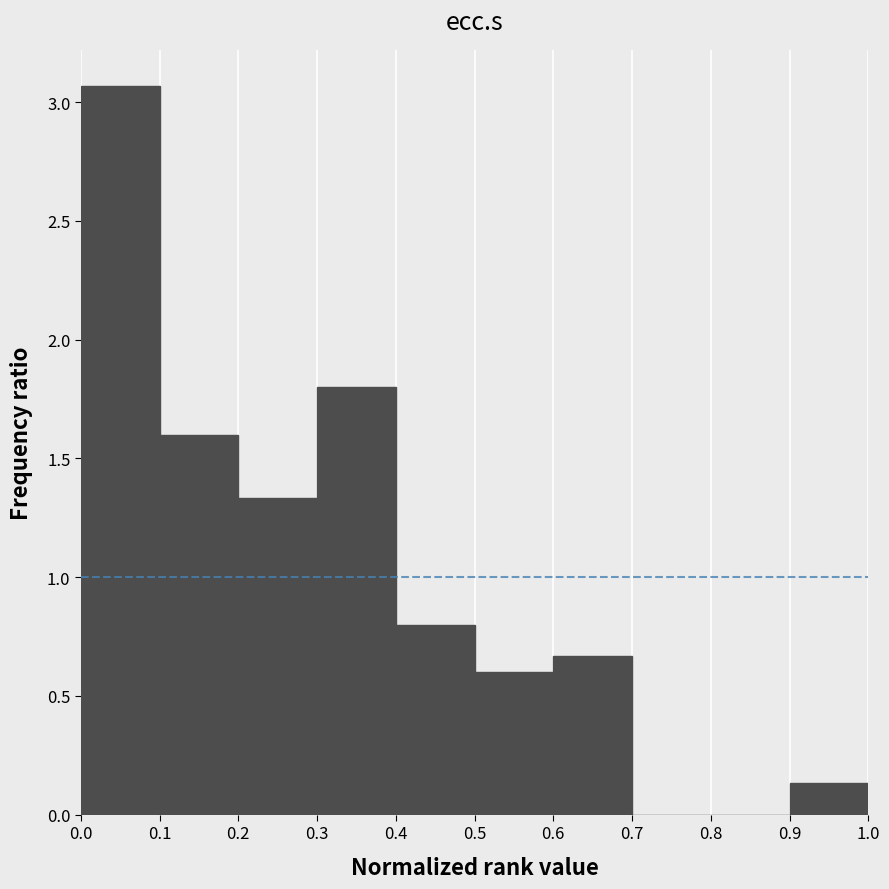

Reading left to right, list every bar in this chart as the range it spans on the x-axis followed by its height. The values are not printed on the chart, so give them approximately, as read against the axis.

0.0 to 0.1: 3.05
0.1 to 0.2: 1.60
0.2 to 0.3: 1.35
0.3 to 0.4: 1.80
0.4 to 0.5: 0.80
0.5 to 0.6: 0.60
0.6 to 0.7: 0.65
0.7 to 0.8: 0
0.8 to 0.9: 0
0.9 to 1.0: 0.15